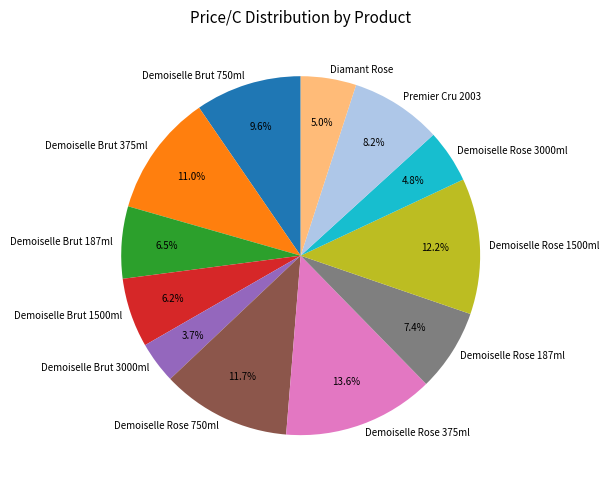

To the nearest percent, what is the difference between the largest and smallest slice percentages?

10%